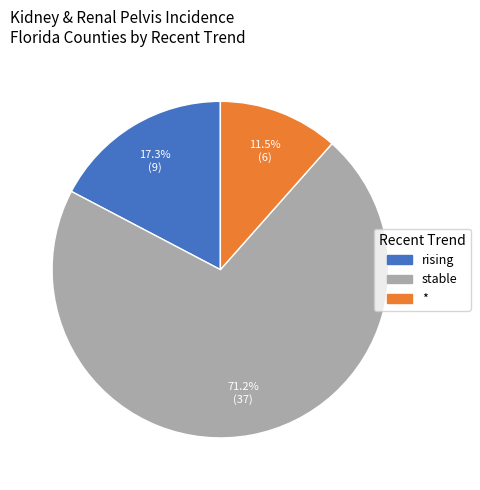

What is the ratio of the value at * to the value at rising?

0.7